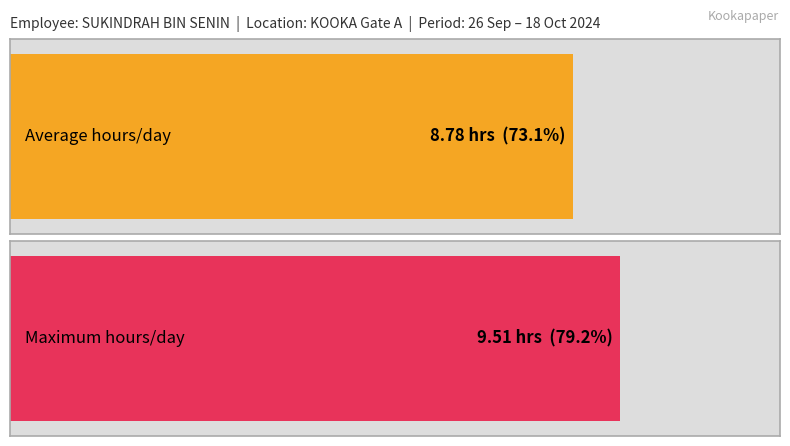

Does the chart contain any negative values?

No